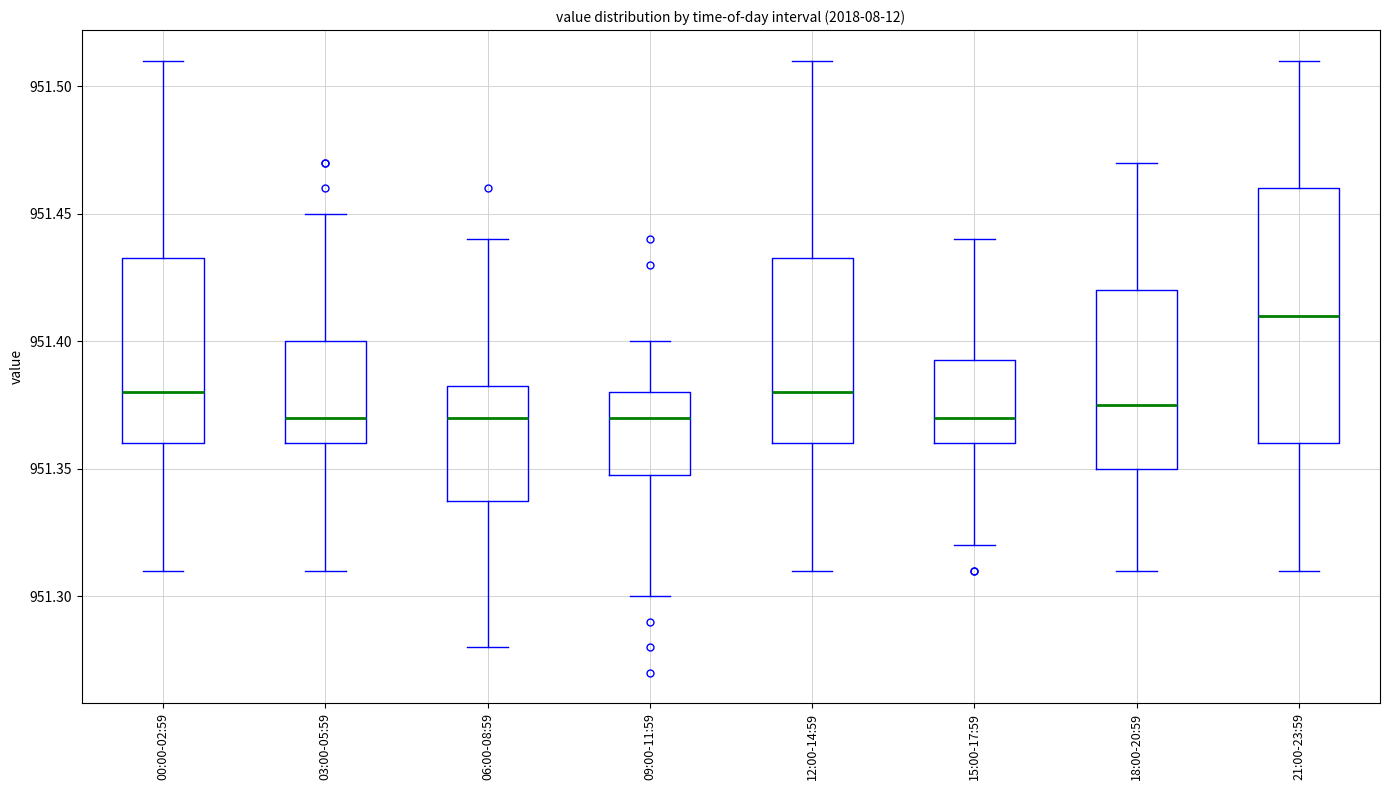

Reading left to right, transcribe this box plot: for each box, give where its median line is, the range the box spans, and where its two whiskers end, as read against the y-axis. The values are not printed on the chart, so give them approximately, as read against the axis.

00:00-02:59: median 951.380, box 951.360 to 951.435, whiskers 951.310 to 951.510
03:00-05:59: median 951.370, box 951.360 to 951.400, whiskers 951.310 to 951.450
06:00-08:59: median 951.370, box 951.340 to 951.385, whiskers 951.280 to 951.440
09:00-11:59: median 951.370, box 951.350 to 951.380, whiskers 951.300 to 951.400
12:00-14:59: median 951.380, box 951.360 to 951.435, whiskers 951.310 to 951.510
15:00-17:59: median 951.370, box 951.360 to 951.395, whiskers 951.320 to 951.440
18:00-20:59: median 951.375, box 951.350 to 951.420, whiskers 951.310 to 951.470
21:00-23:59: median 951.410, box 951.360 to 951.460, whiskers 951.310 to 951.510